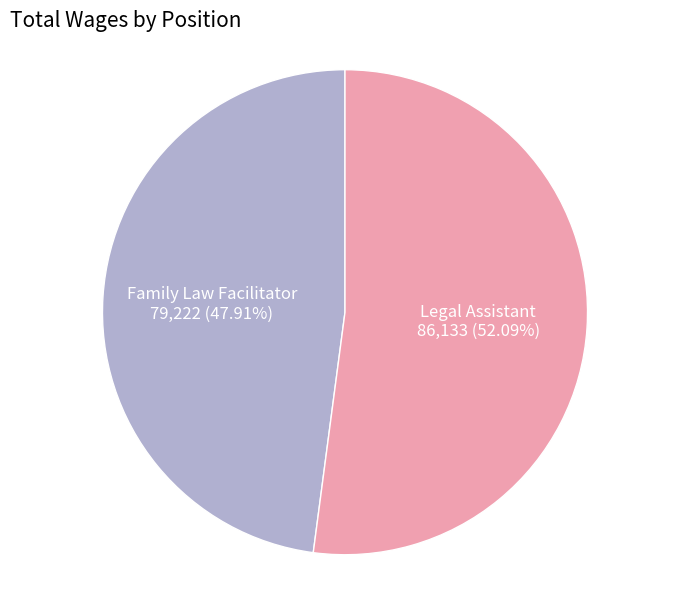

Is there a majority slice in this chart?

Yes